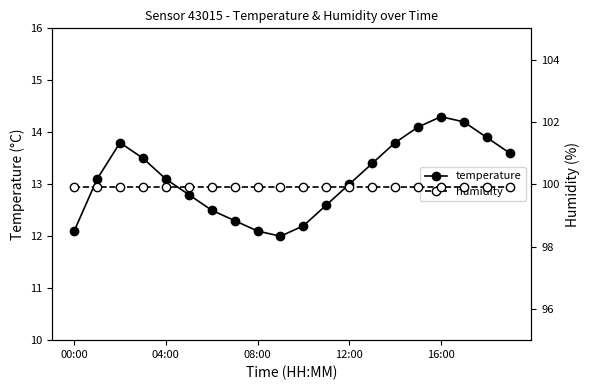

True or false: temperature has a value of 12.1 at 00:00.

True